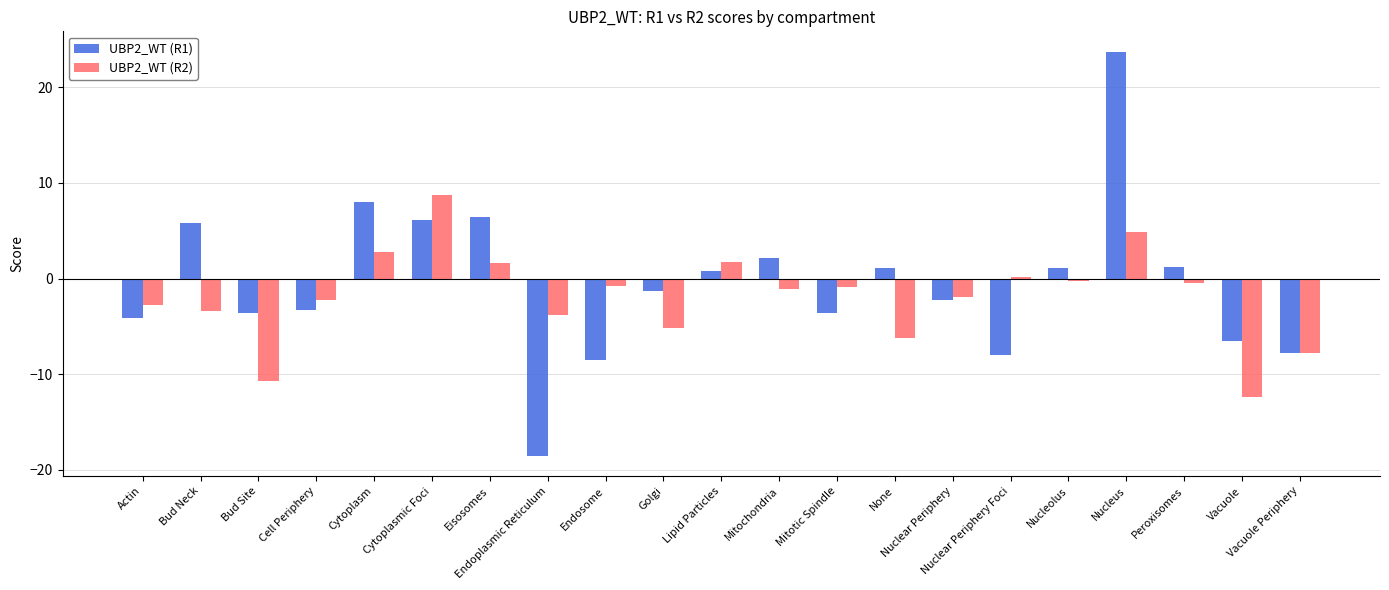

At which label does UBP2_WT (R2) reach its minimum?

Vacuole